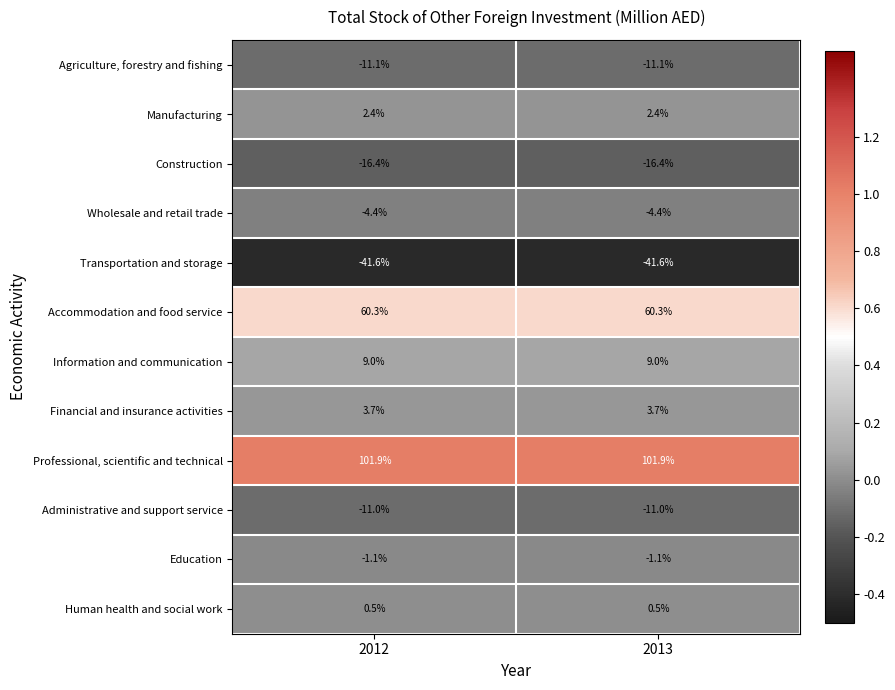

Rank the series by their maximum value, from lowest to highest.

Transportation and storage, Construction, Agriculture, forestry and fishing, Administrative and support service, Wholesale and retail trade, Education, Human health and social work, Manufacturing, Financial and insurance activities, Information and communication, Accommodation and food service, Professional, scientific and technical